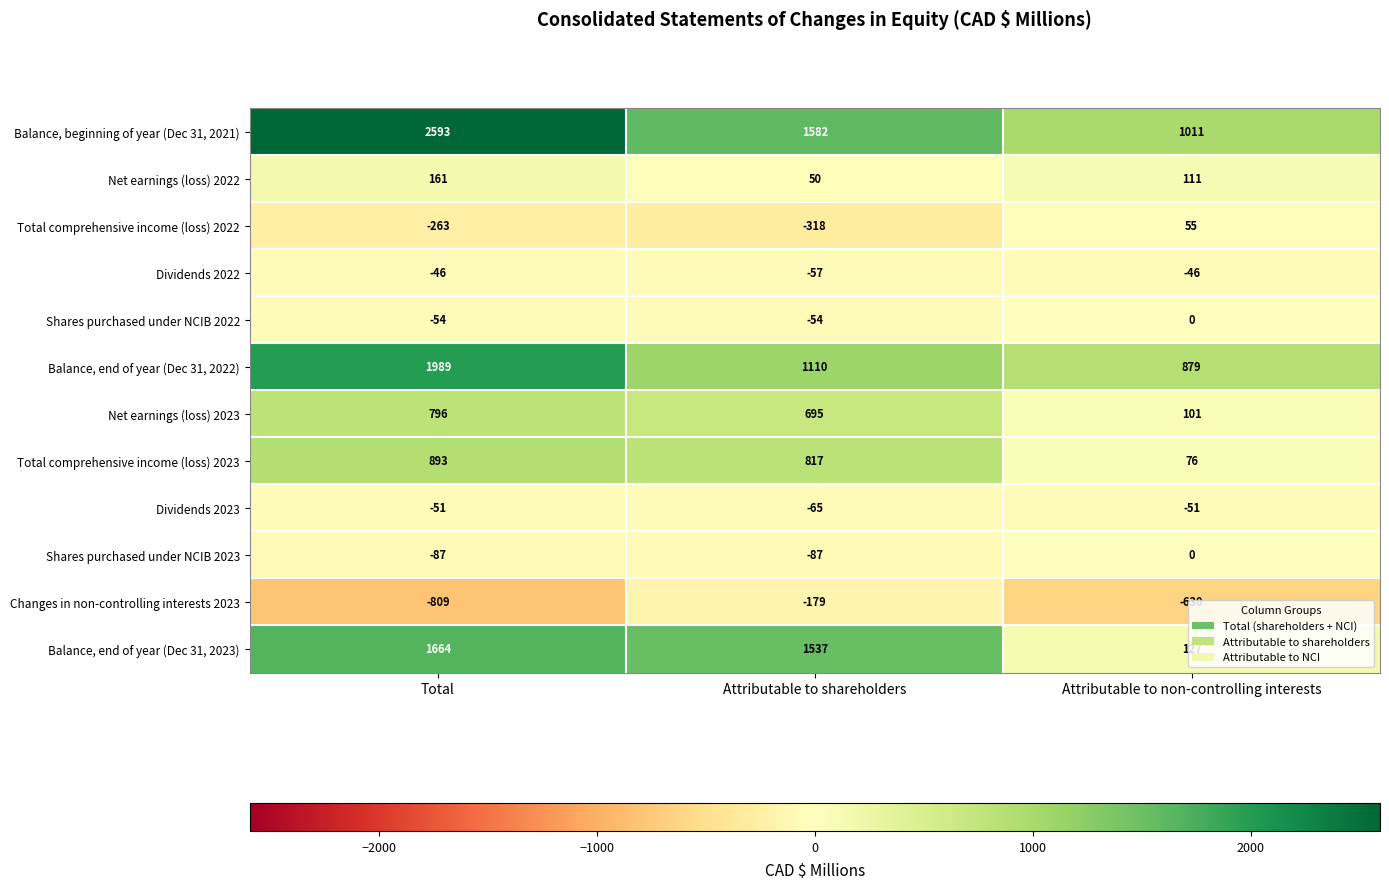

What is the sum of all Shares purchased under NCIB 2023 values?

-174